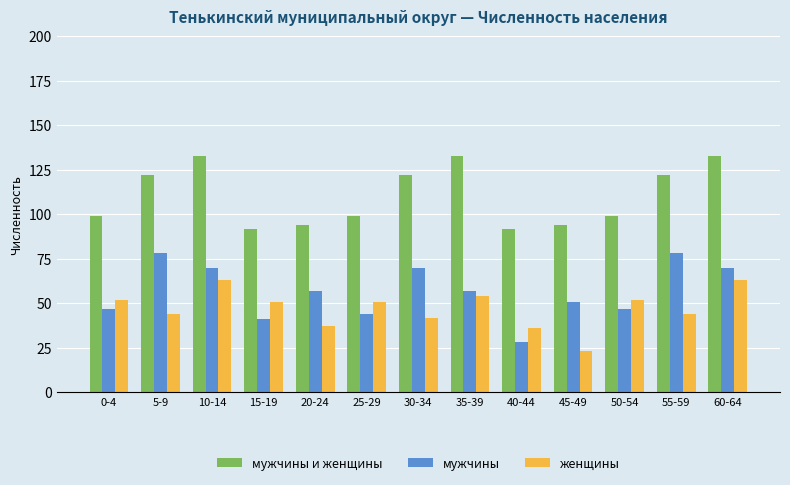

How many bars are there in each group?

3